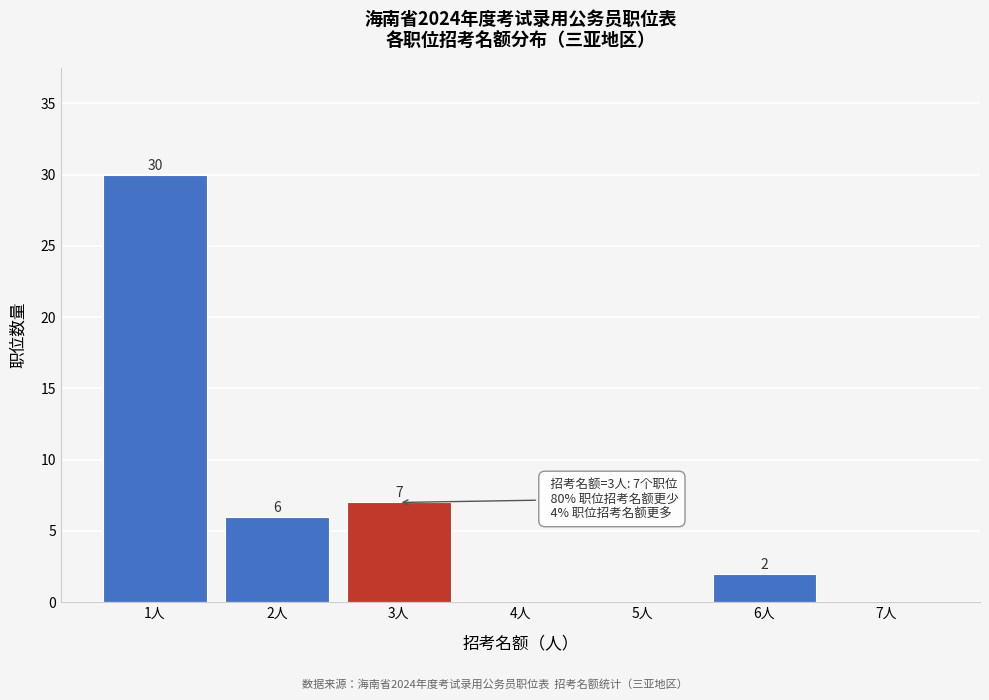

Reading left to right, list all the values displayed in this chart.

1人=30	2人=6	3人=7	4人=0	5人=0	6人=2	7人=0